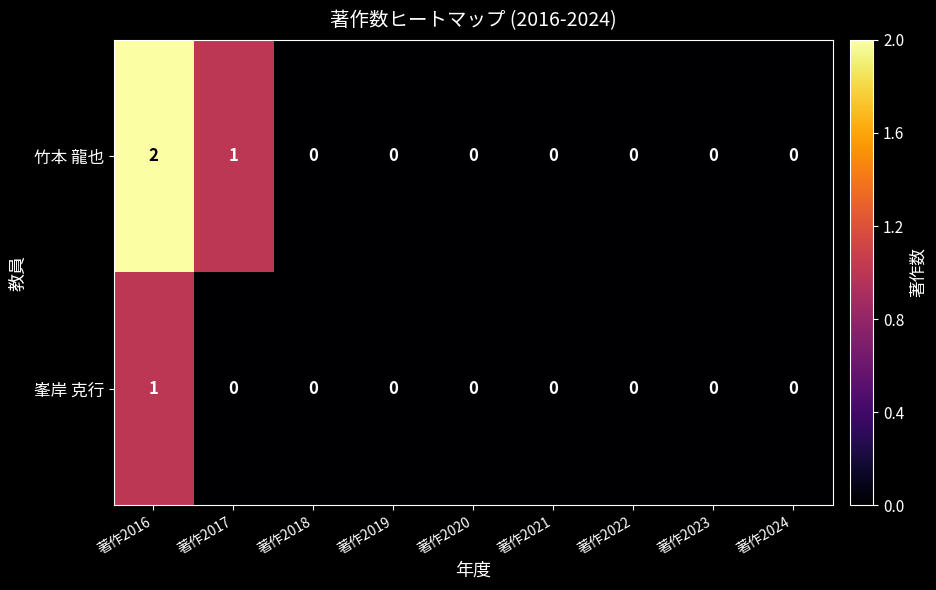

True or false: 峯岸 克行 has a value of 0 at 著作2018.

True